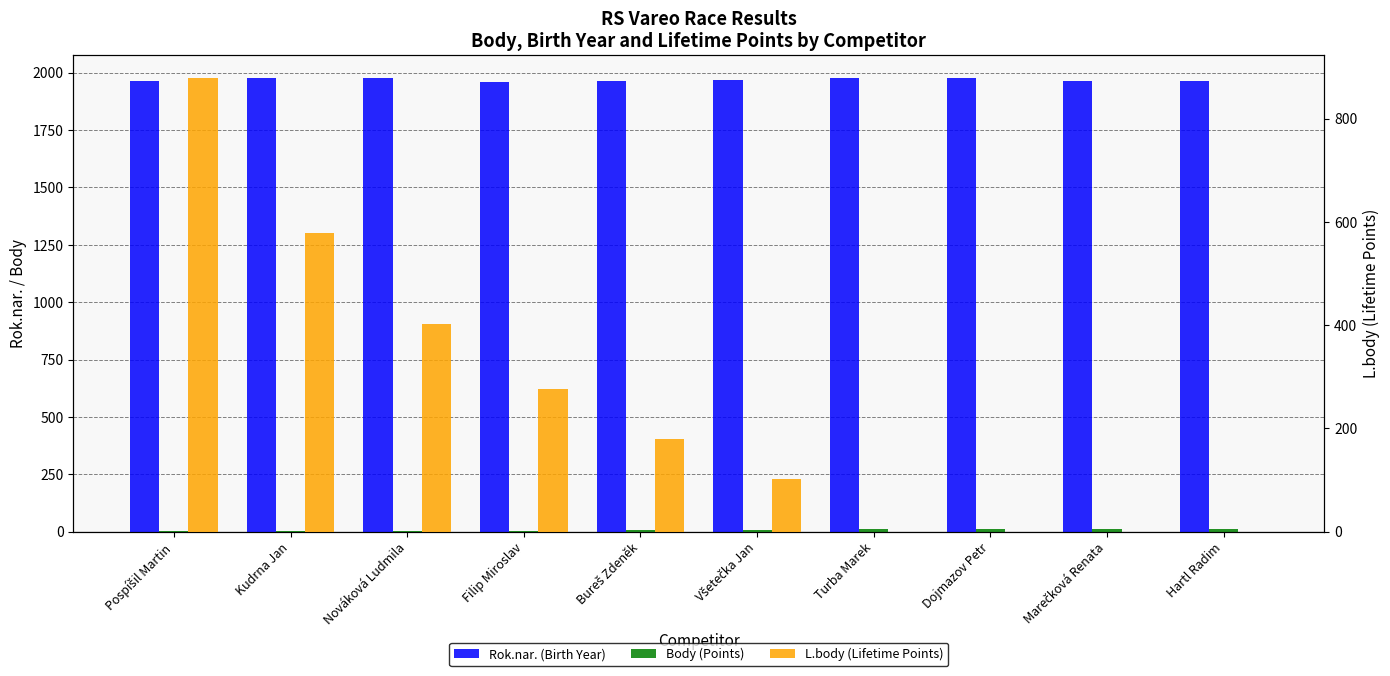

How many values in the L.body (Lifetime Points) series are below 180?

5